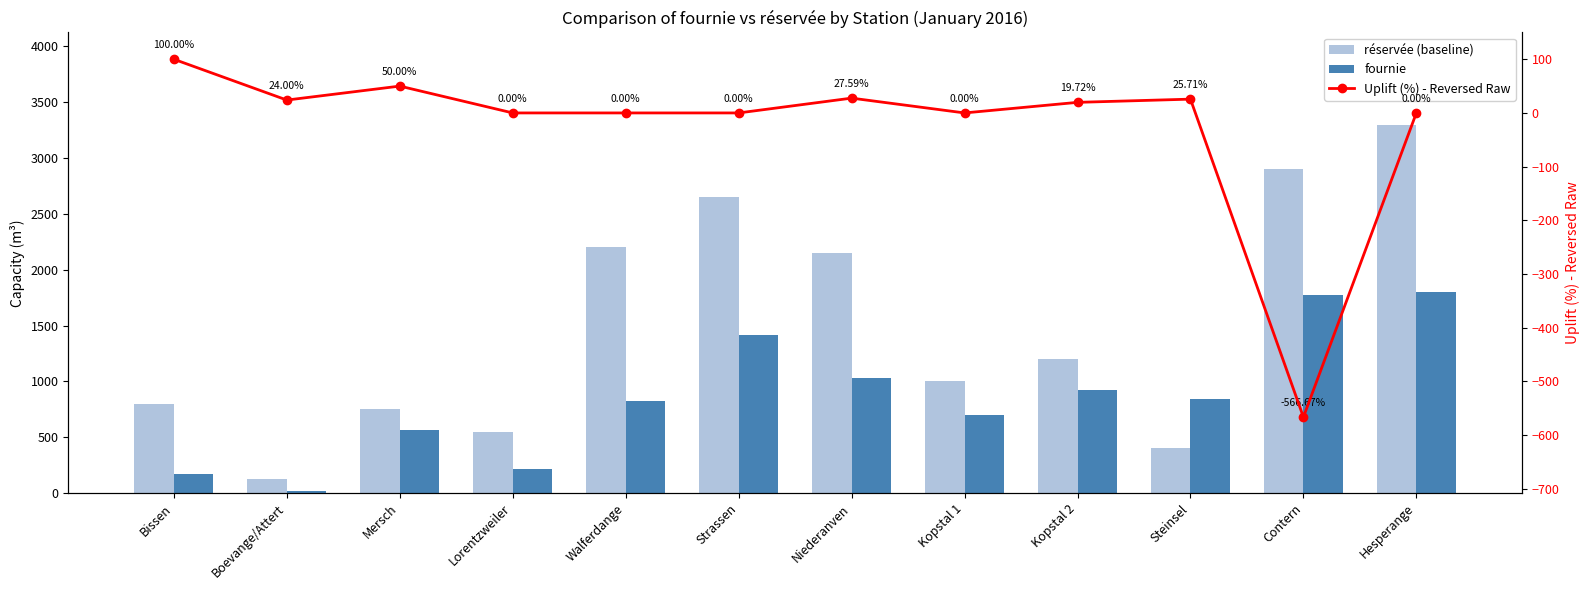

Is the value of réservée (baseline) at Steinsel greater than the value of Uplift (%) - Reversed Raw at Boevange/Attert?

Yes